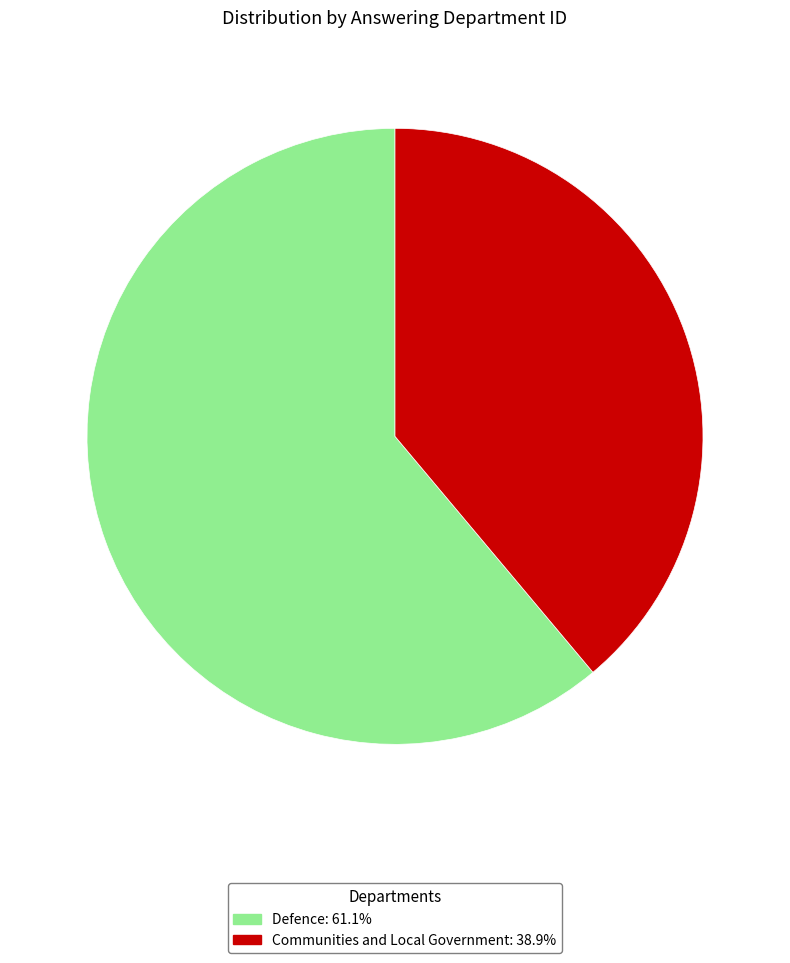

Is the sum of Communities and Local Government and Defence greater than half?

Yes